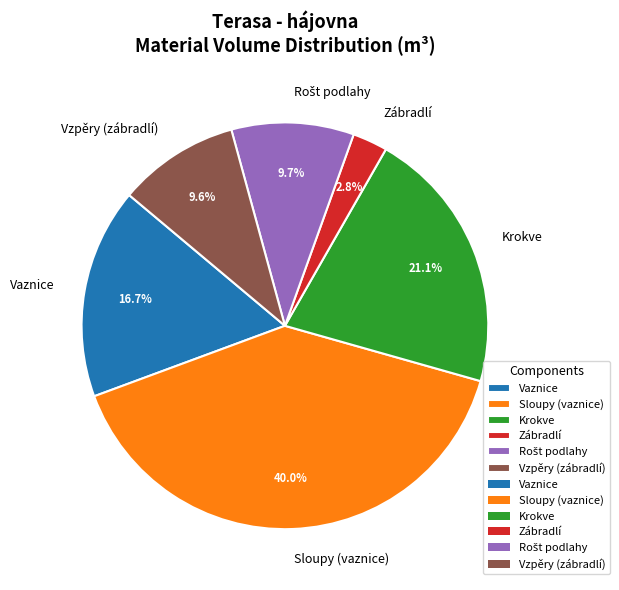

How many slices are in this pie chart?

6